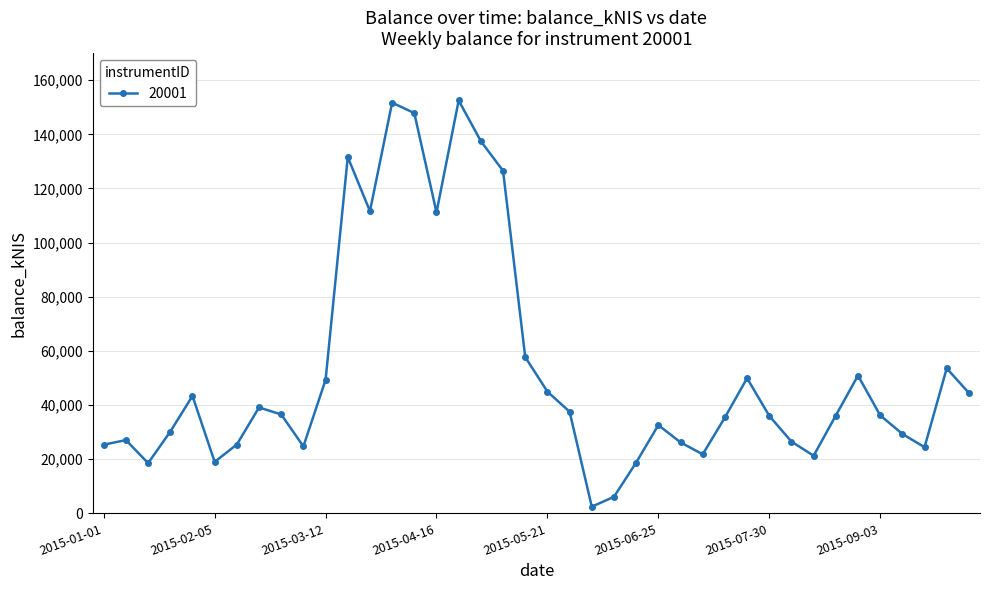

What is the average value?

52542.2